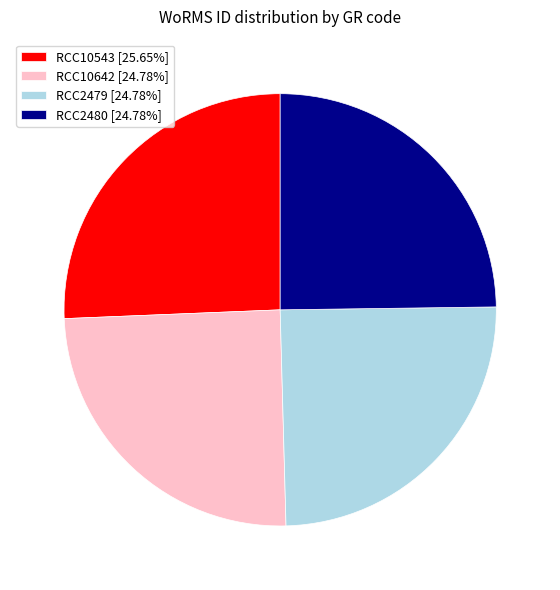

What is the ratio of the value at RCC10642 [24.78%] to the value at RCC2479 [24.78%]?

1.0